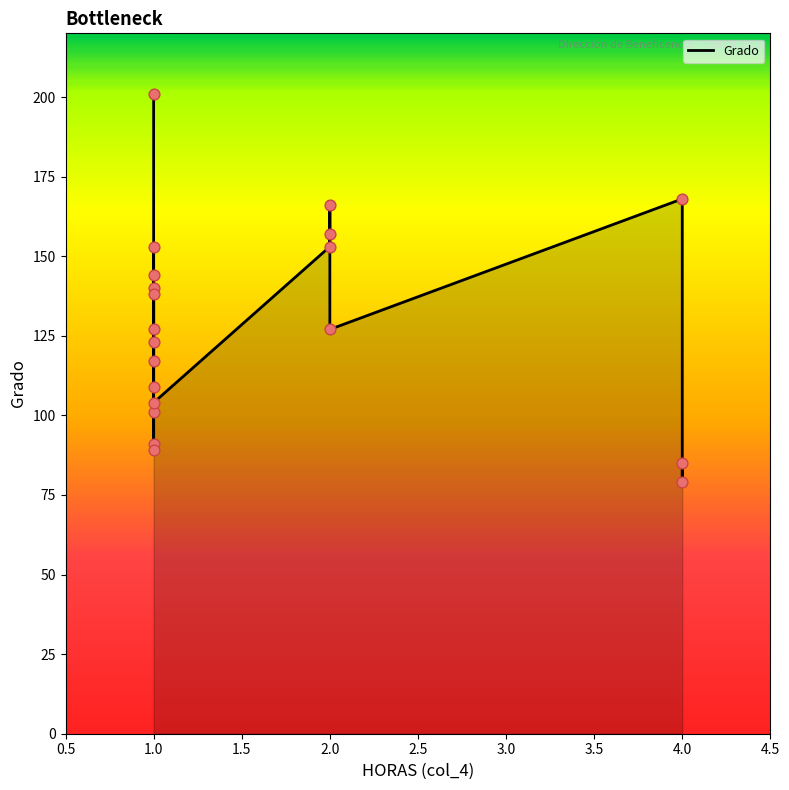

Which has a higher value, 4.0 or 1.0?

4.0